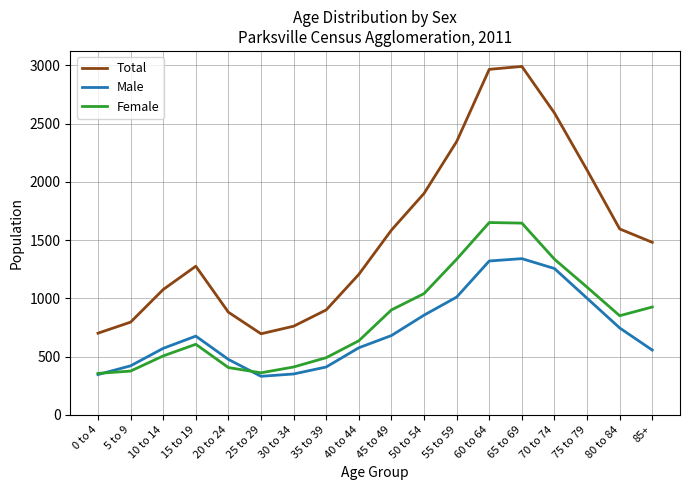

Where is the first local maximum for Female?

15 to 19